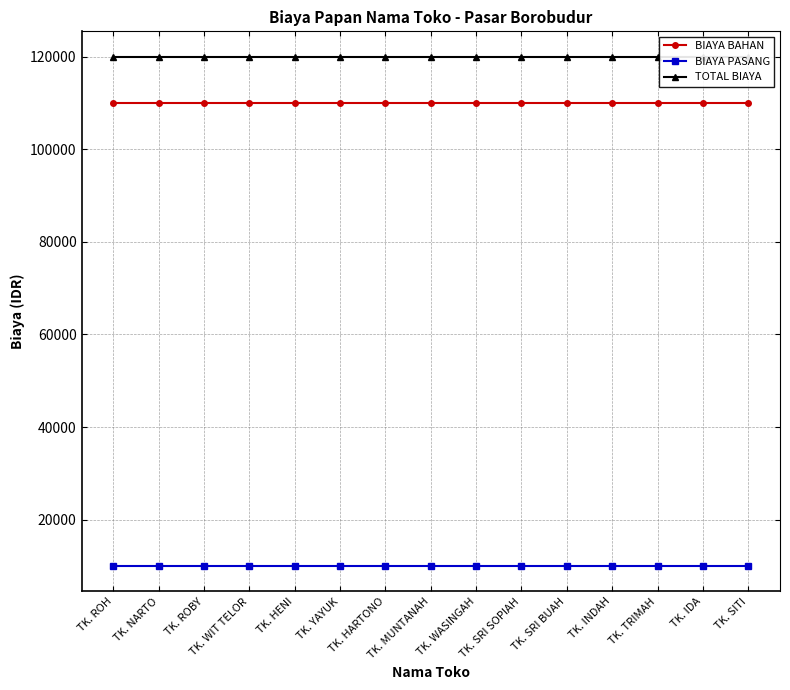

At which category is the sum across all series the highest?

TK. ROH